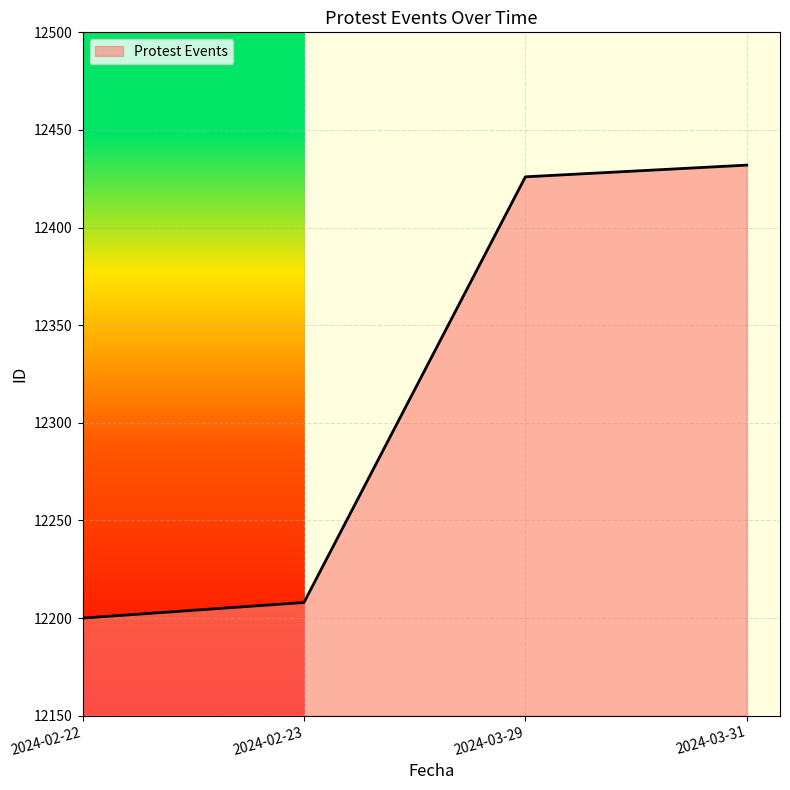

What is the change in value from 2024-02-22 to 2024-03-31?

+232